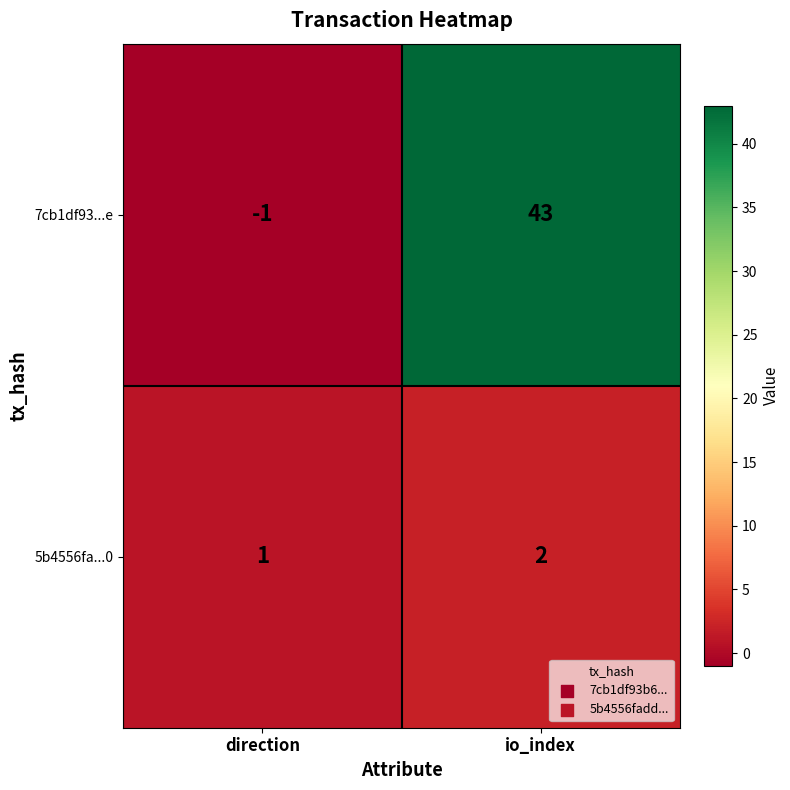

At how many categories does at least one series exceed 20?

1